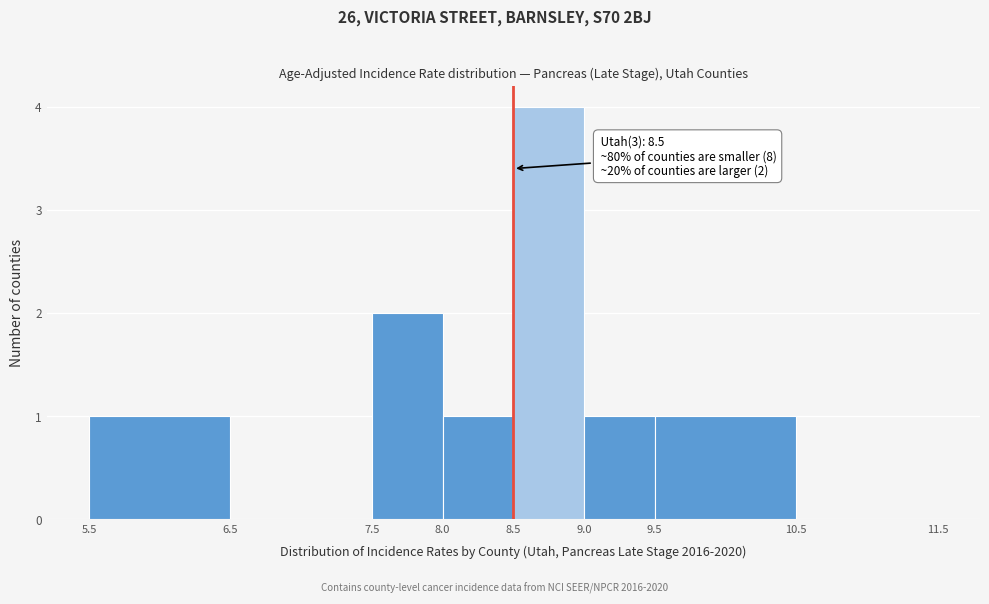

Which range on the x-axis has the tallest bar?

8.5 to 9.0